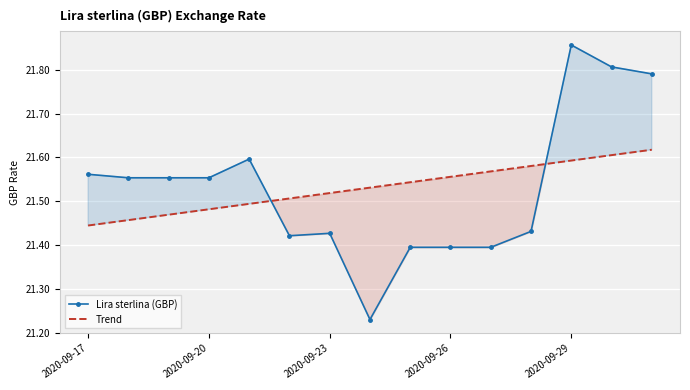

True or false: Trend has a value of 6.9 at 2020-09-29.

False